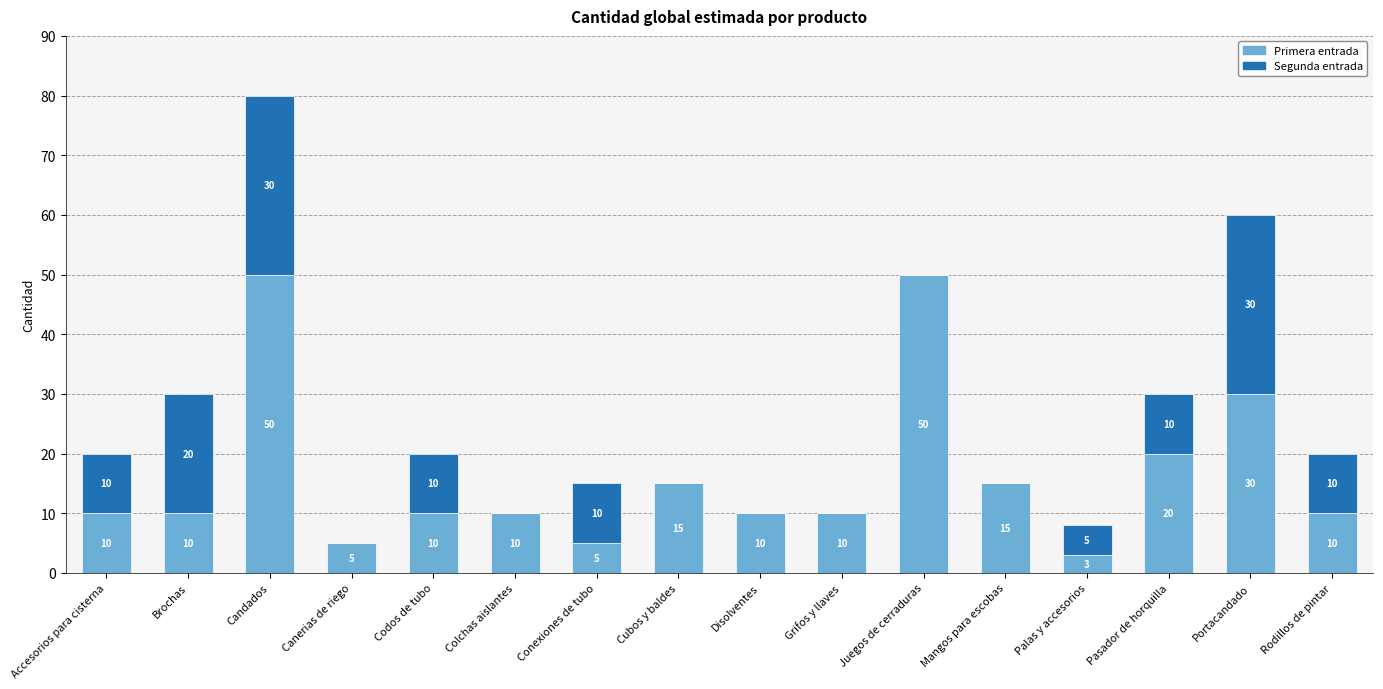

What is the total value across all series at Candados?

80